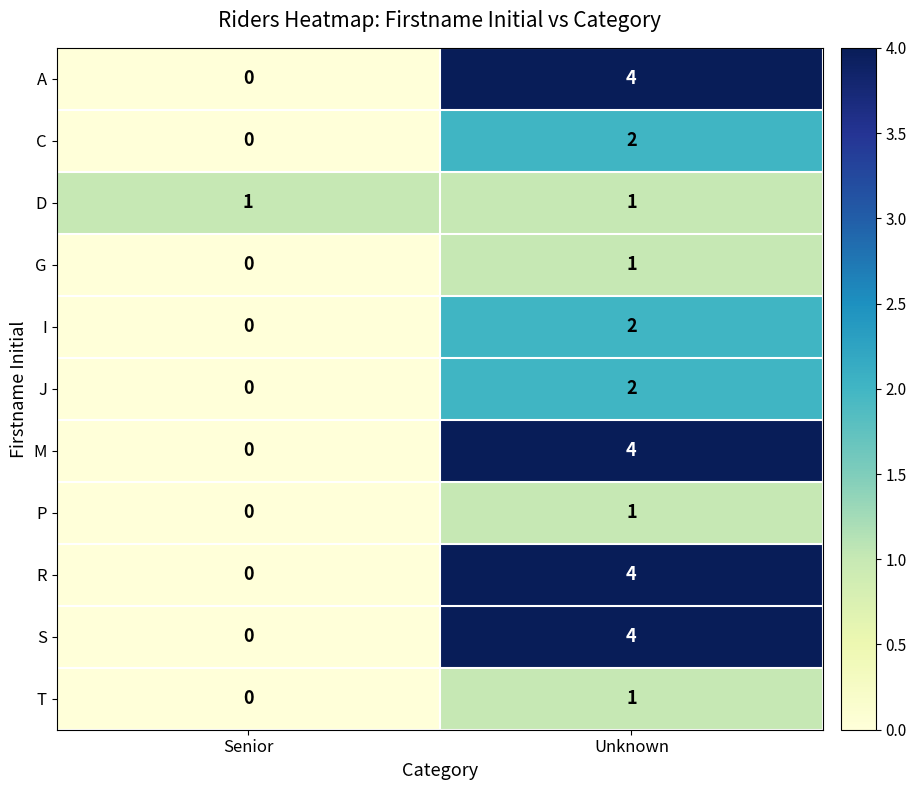

What is the sum of all M values?

4